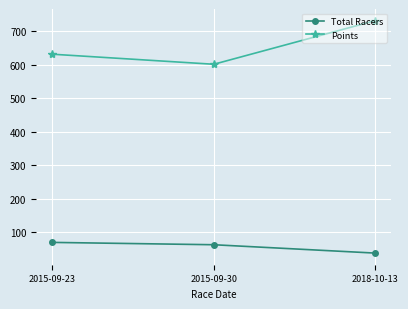

Reading left to right, what are all the values shown in this chart?

Total Racers: 2015-09-23=69.0	2015-09-30=62.0	2018-10-13=37.0
Points: 2015-09-23=631.7	2015-09-30=601.6	2018-10-13=732.1